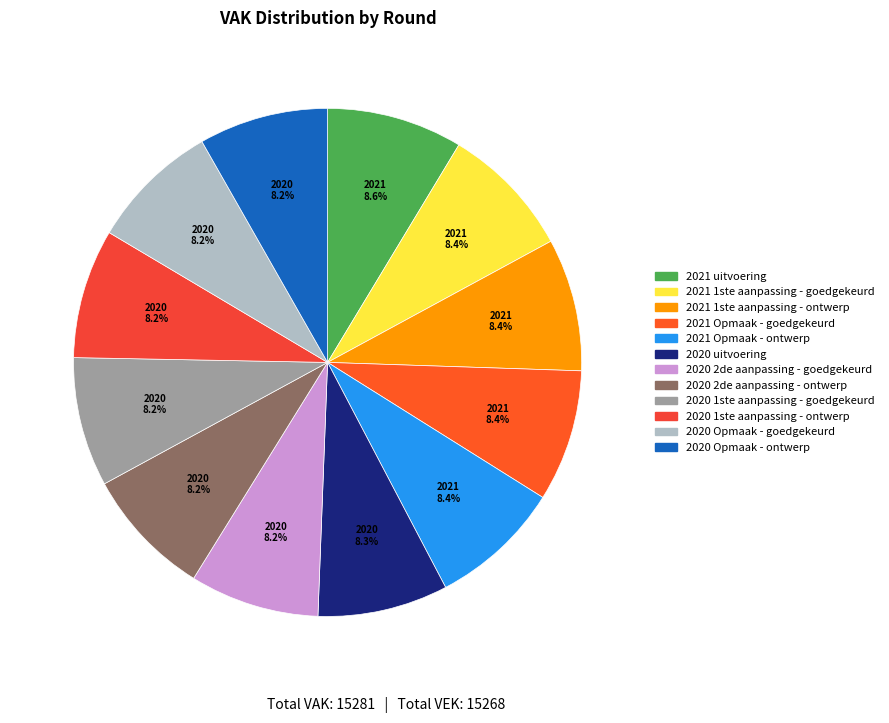

Count the number of slices in the pie.

12